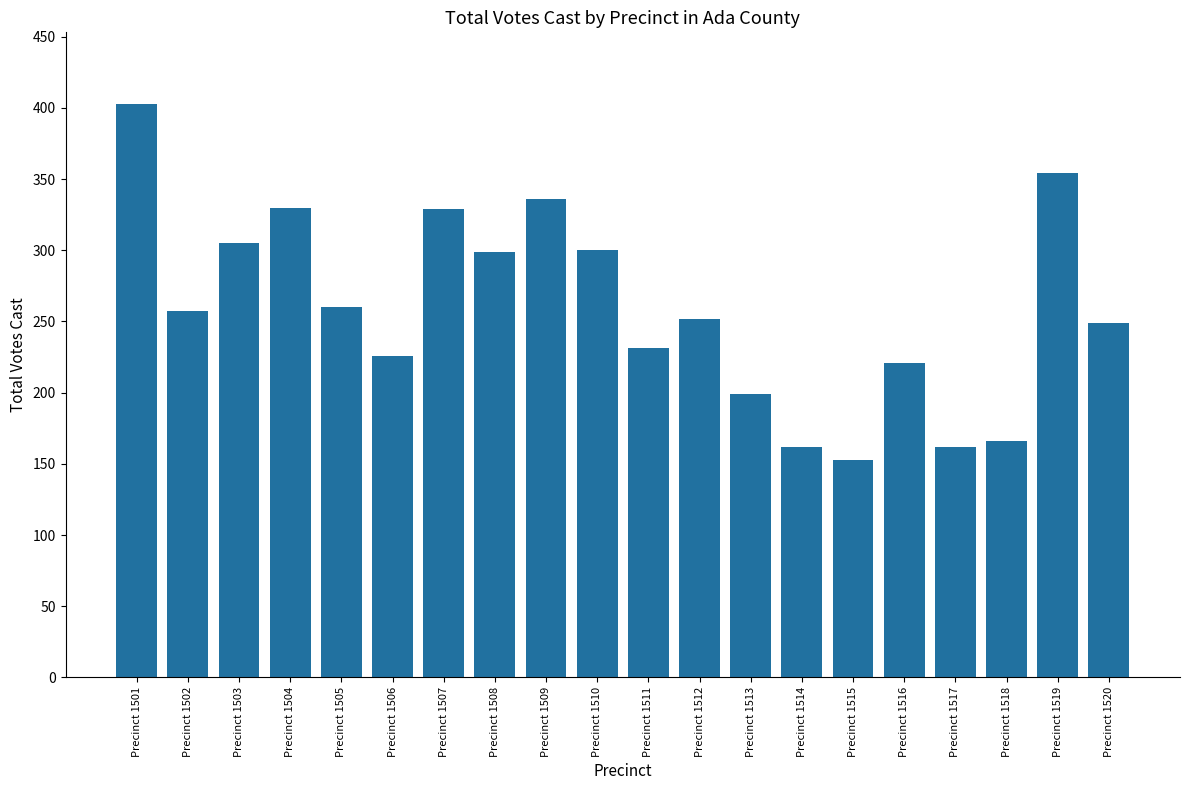

Is it true that the value at Precinct 1509 is 336?

True